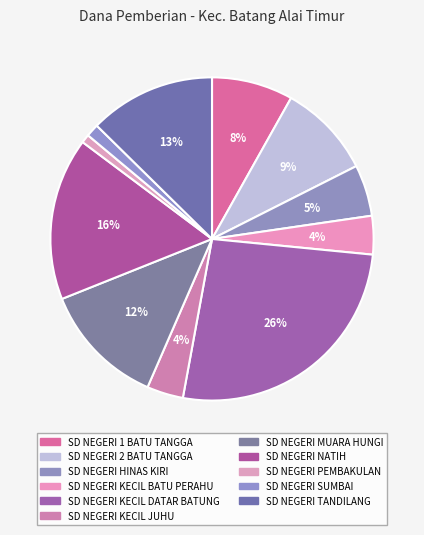

Is there a majority slice in this chart?

No